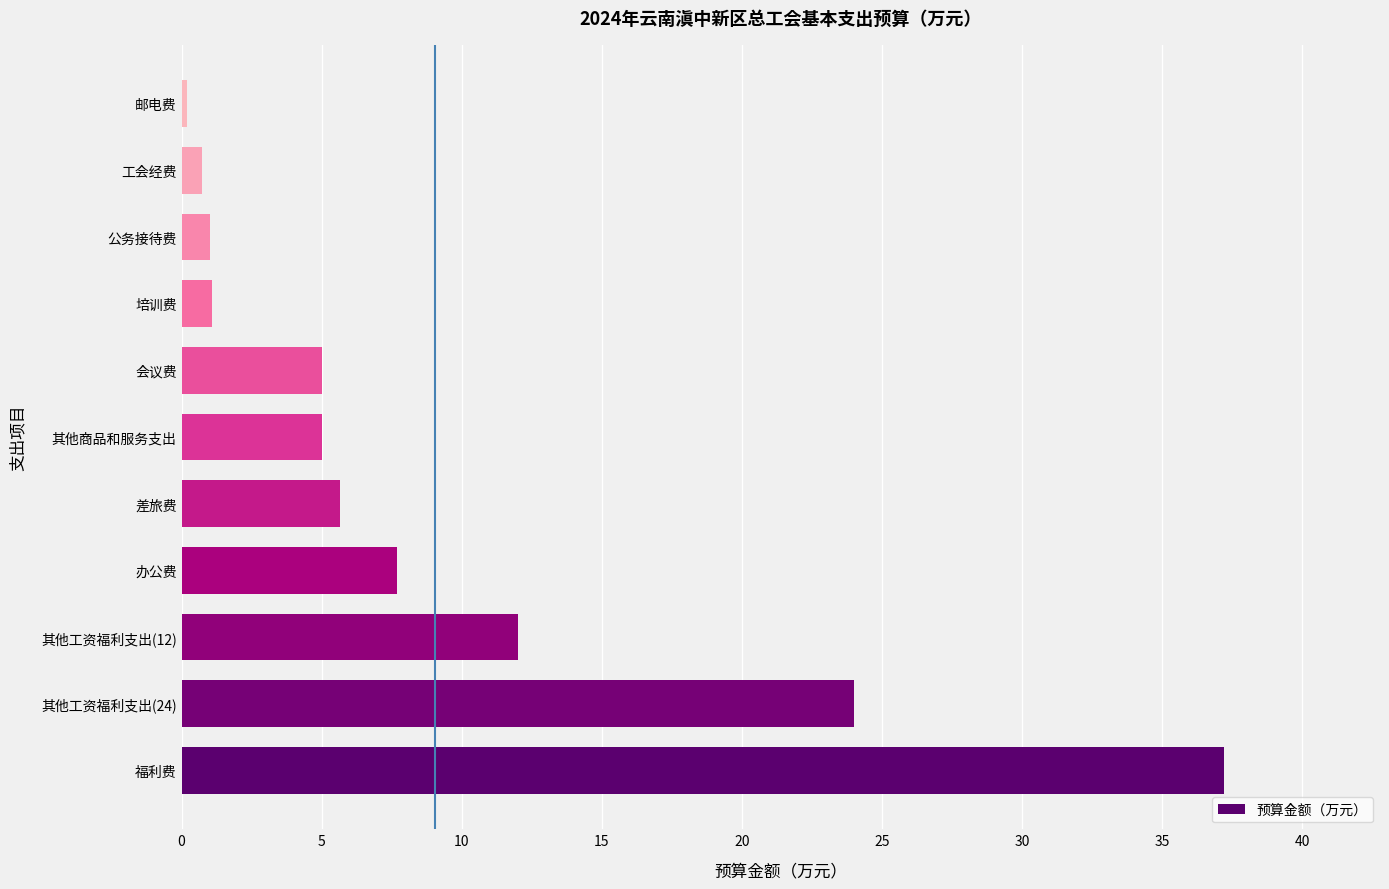

What is the difference between the maximum and minimum values?

37.0